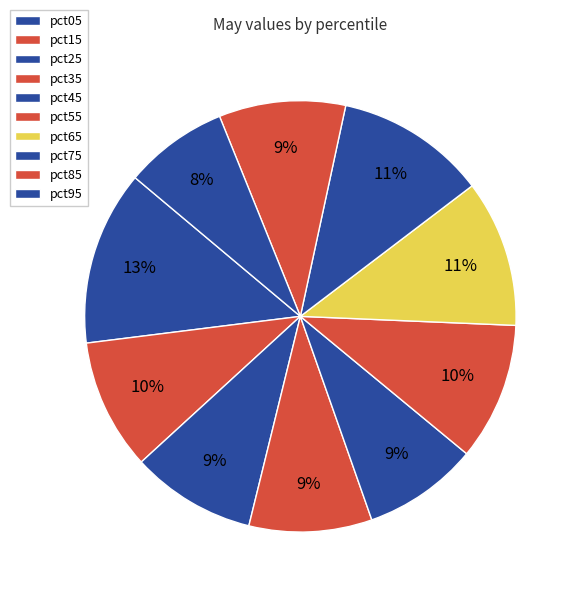

Combined, what portion of the pie is pct75 and pct65?

22.3%